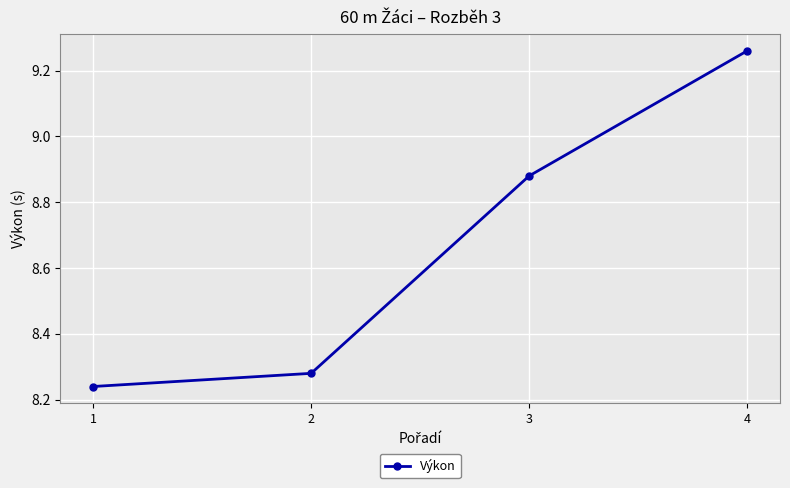

Rank the categories by value from lowest to highest.

1, 2, 3, 4